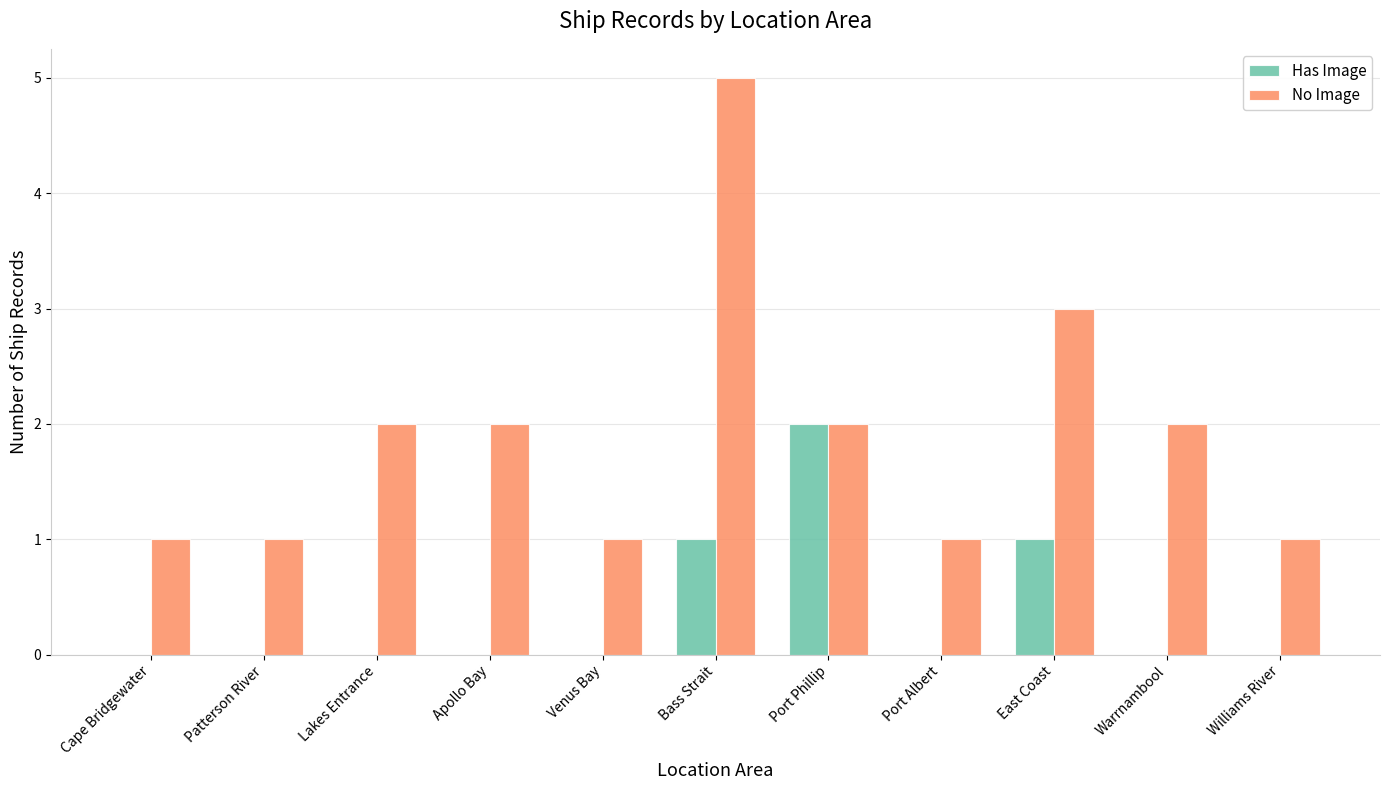

Is the value of No Image at Port Albert greater than the value of Has Image at Williams River?

Yes